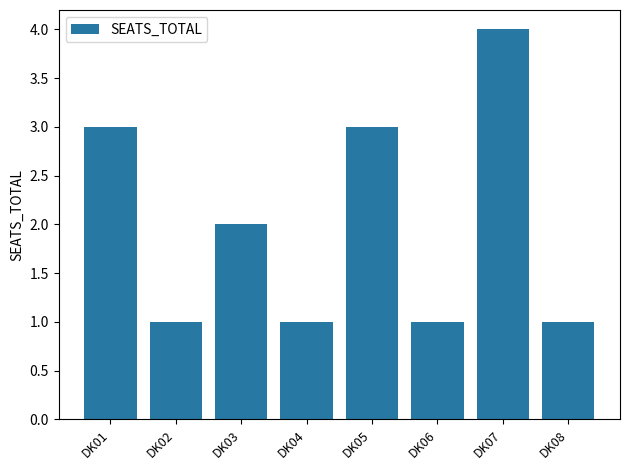

How many bars are there in total?

8